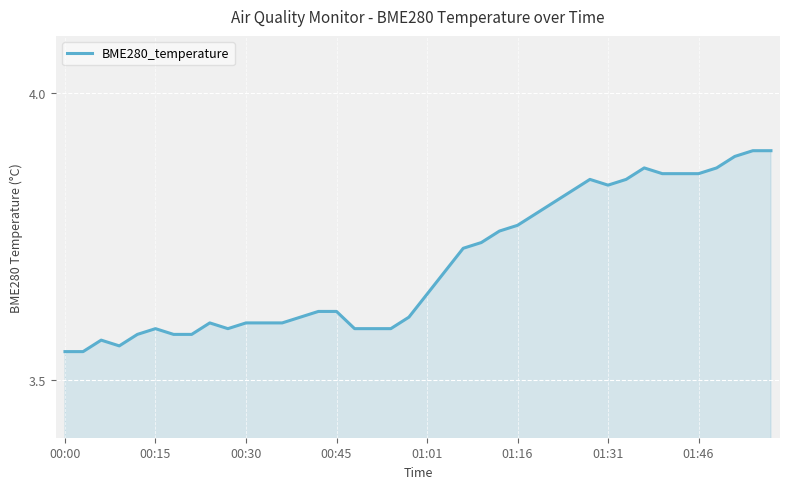

What is the greatest value displayed?

3.9